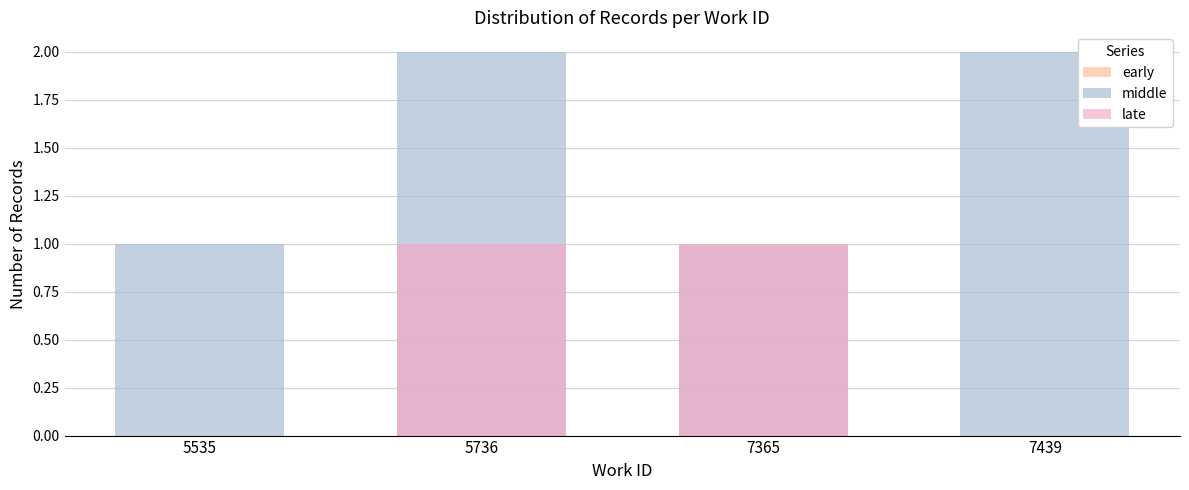

What is the difference between the highest and lowest values at 5736?

1